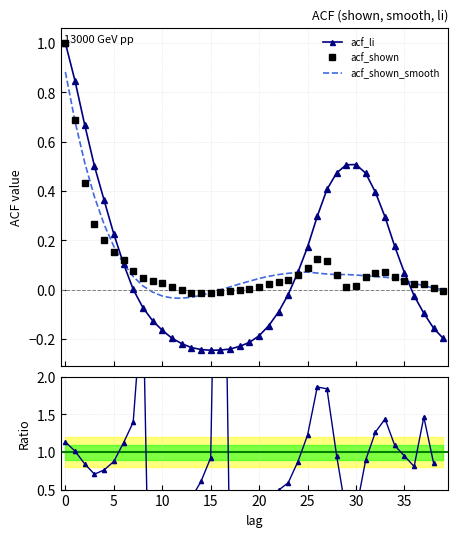

How many values in the acf_shown_smooth series are below 0?

8